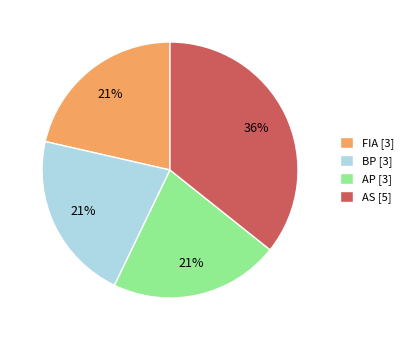

True or false: BP accounts for 27% of the total.

False